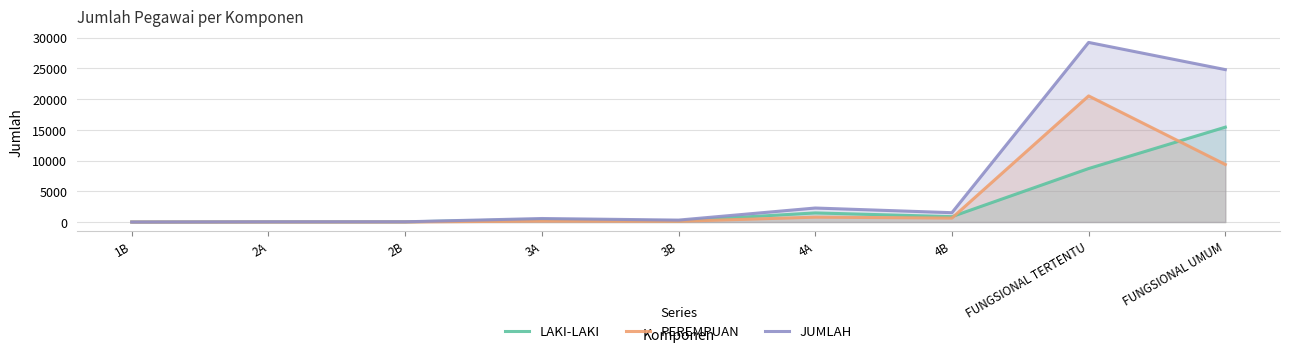

Reading left to right, what are all the values shown in this chart?

LAKI-LAKI: 1	26	31	419	197	1487	878	8710	15445
PEREMPUAN: 0	8	9	157	120	796	645	20531	9370
JUMLAH: 1	34	40	576	317	2283	1523	29241	24815